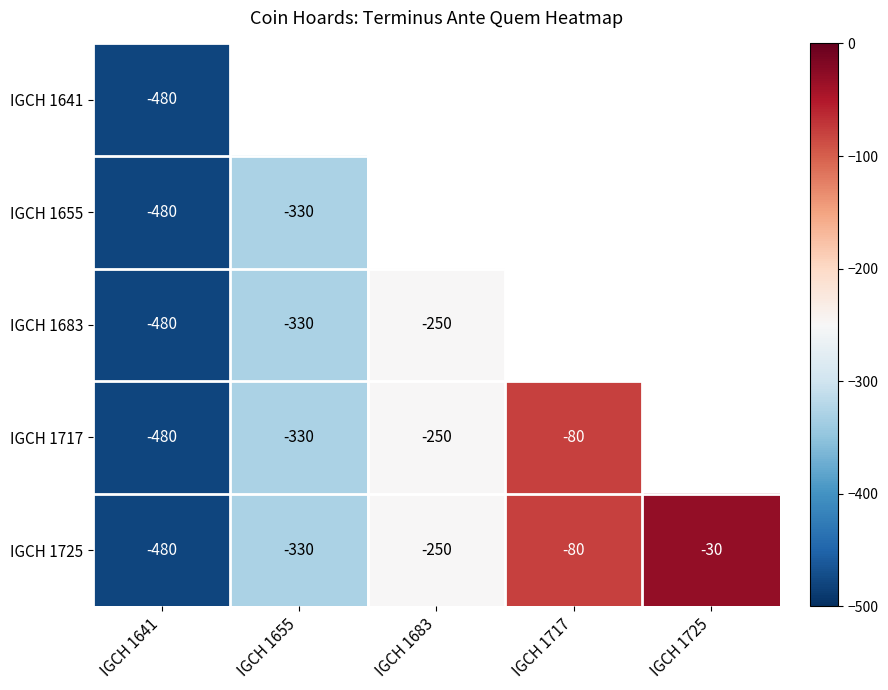

At how many categories does at least one series exceed -247?

2